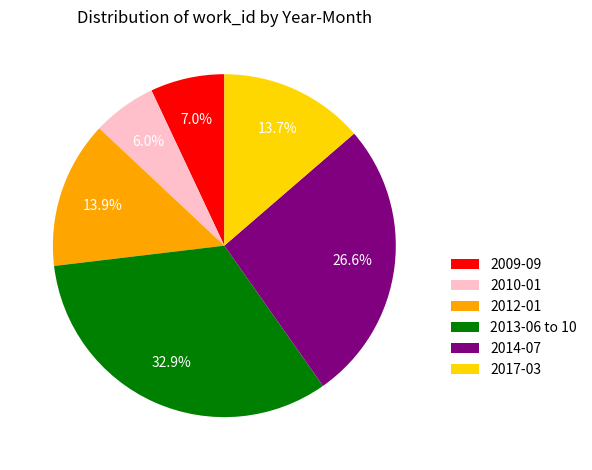

Is it true that 2009-09 is 19% of the pie?

False